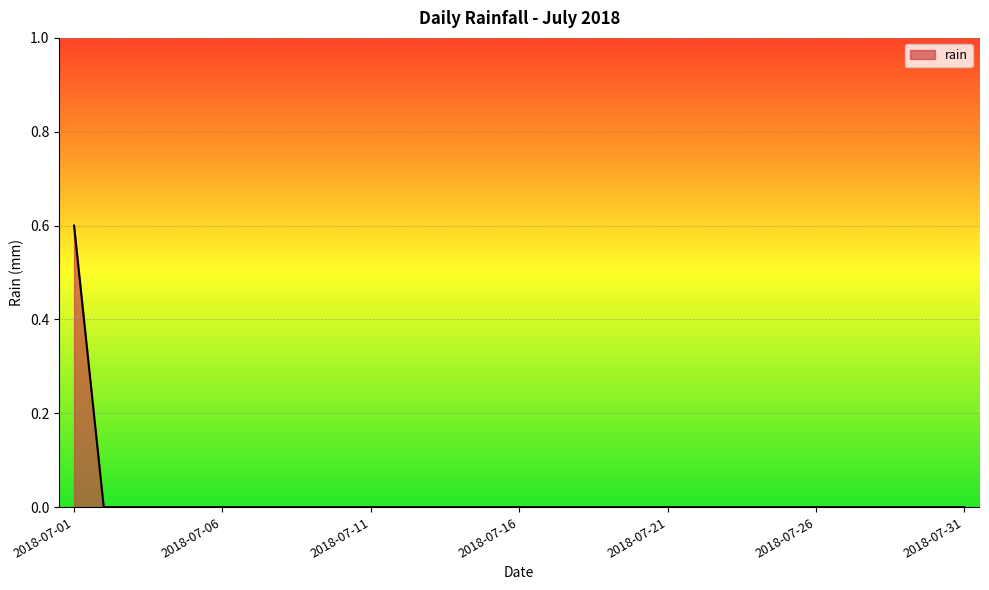

Reading right to left, transcribe all the data shown in this chart.

2018-07-31=0.0	2018-07-30=0.0	2018-07-29=0.0	2018-07-28=0.0	2018-07-27=0.0	2018-07-26=0.0	2018-07-25=0.0	2018-07-24=0.0	2018-07-23=0.0	2018-07-22=0.0	2018-07-21=0.0	2018-07-20=0.0	2018-07-19=0.0	2018-07-18=0.0	2018-07-17=0.0	2018-07-16=0.0	2018-07-15=0.0	2018-07-14=0.0	2018-07-13=0.0	2018-07-12=0.0	2018-07-11=0.0	2018-07-10=0.0	2018-07-09=0.0	2018-07-08=0.0	2018-07-07=0.0	2018-07-06=0.0	2018-07-05=0.0	2018-07-04=0.0	2018-07-03=0.0	2018-07-02=0.0	2018-07-01=0.6